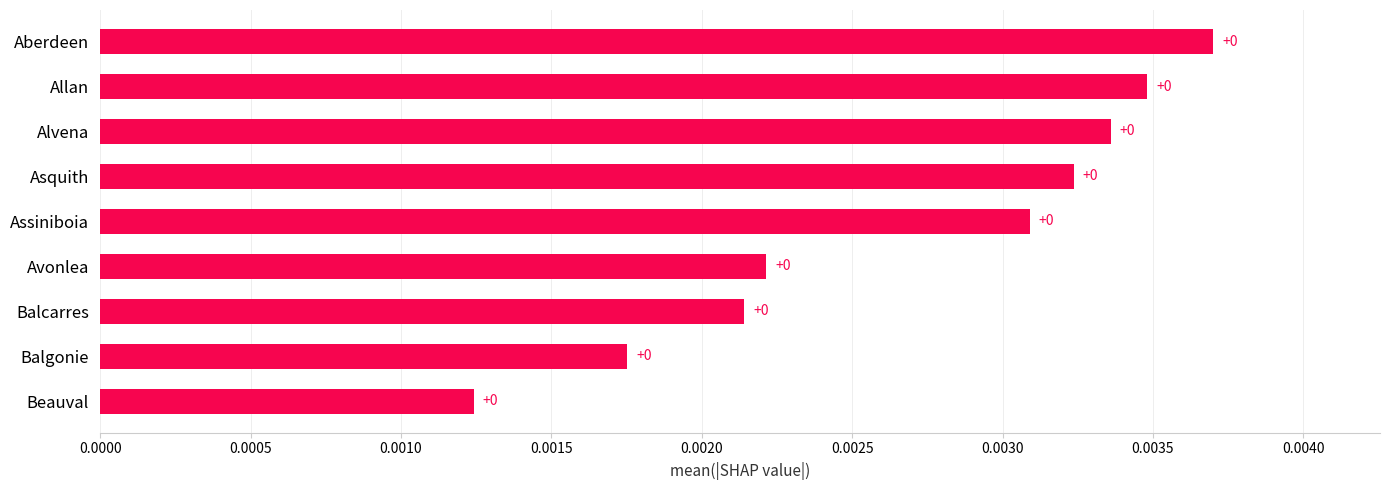

Count the values in the range 0 to 1.

9